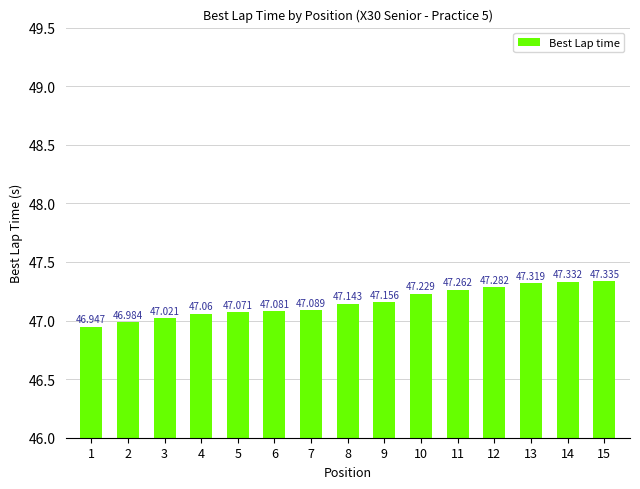

True or false: the data shows 47.3 at 12.

True